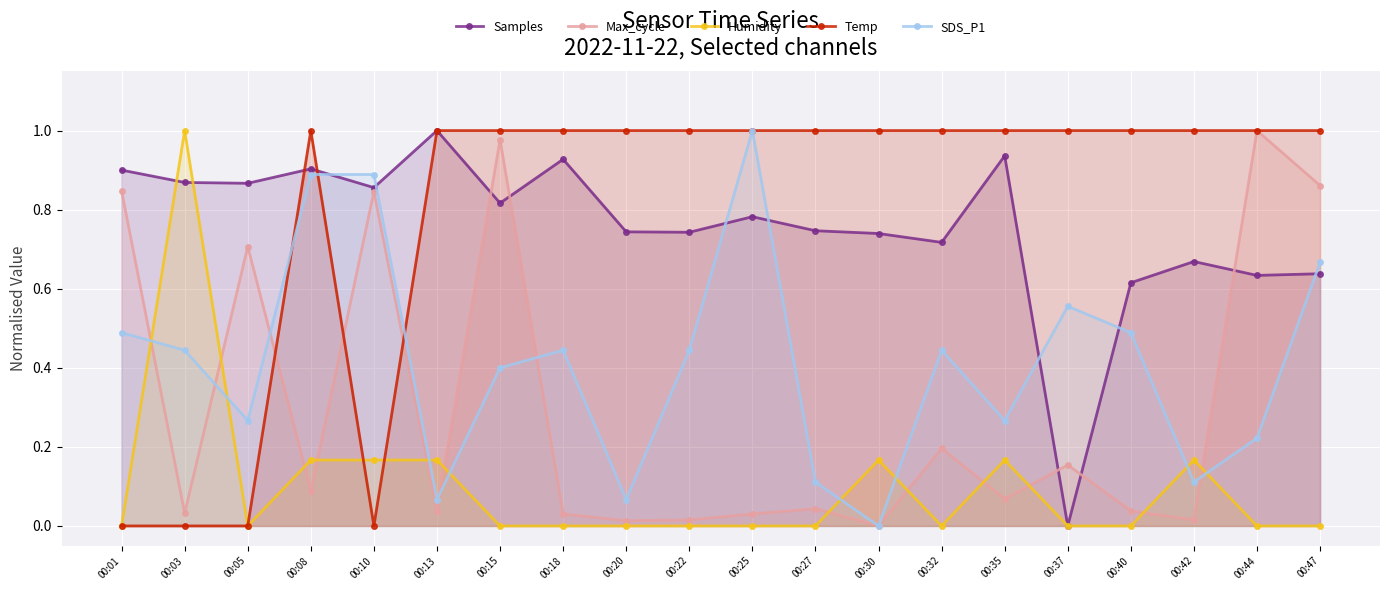

Rank the categories by Max_cycle value from highest to lowest.

00:44, 00:15, 00:47, 00:01, 00:10, 00:05, 00:32, 00:37, 00:08, 00:35, 00:27, 00:13, 00:40, 00:03, 00:18, 00:25, 00:22, 00:42, 00:20, 00:30